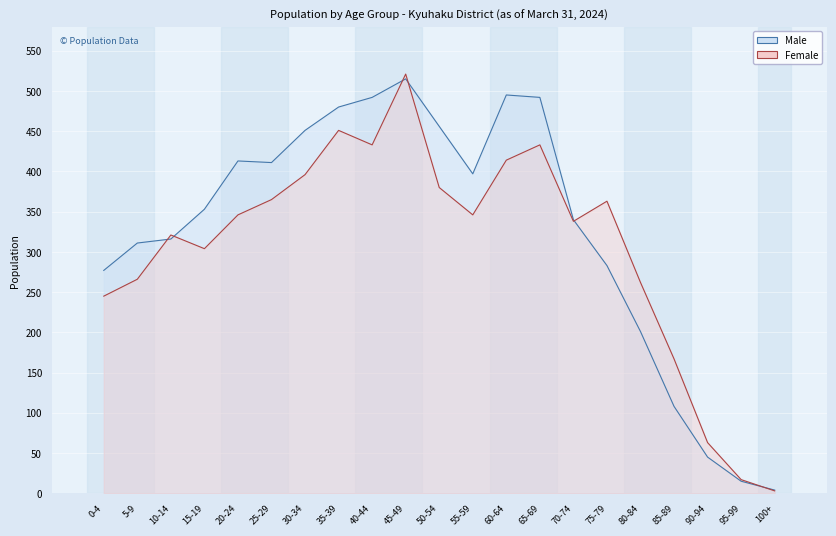

Which series has the widest spread of values?

Female